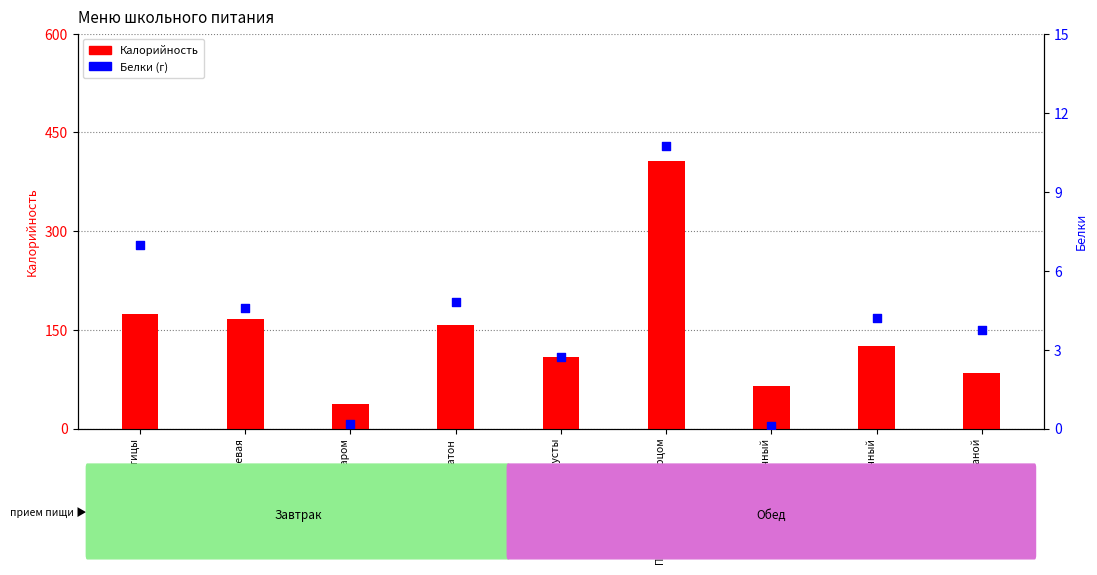

Which series contains the lowest Y value?

Белки